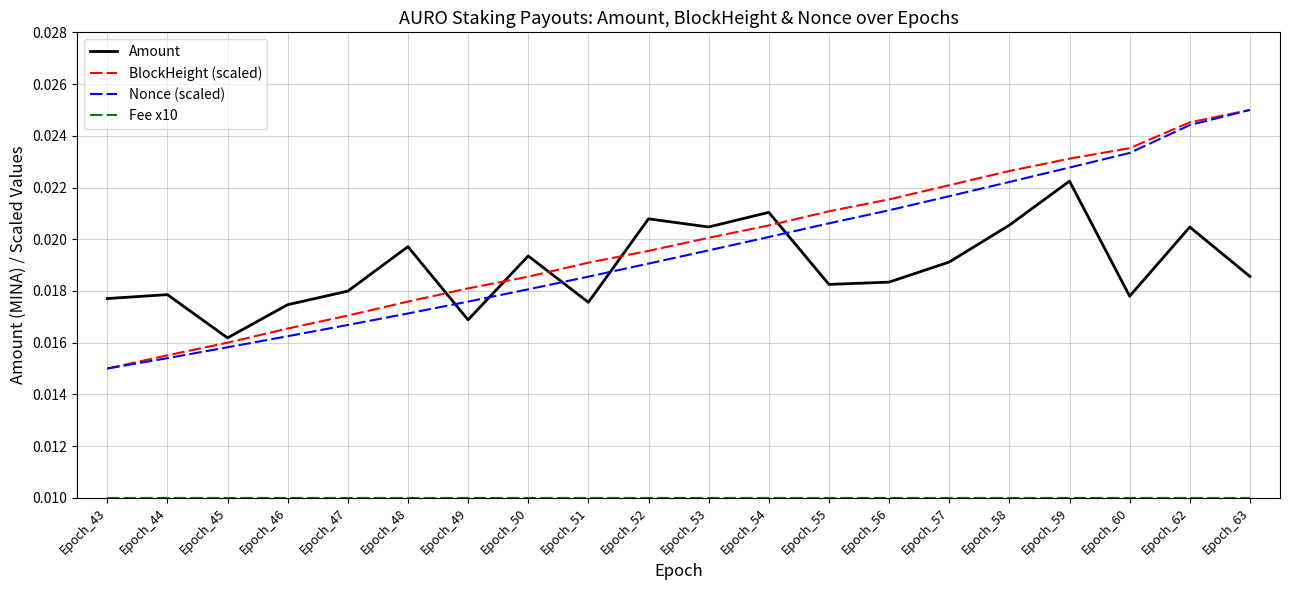

Between Epoch_56 and Epoch_60, which series saw the biggest shift?

Nonce (scaled)